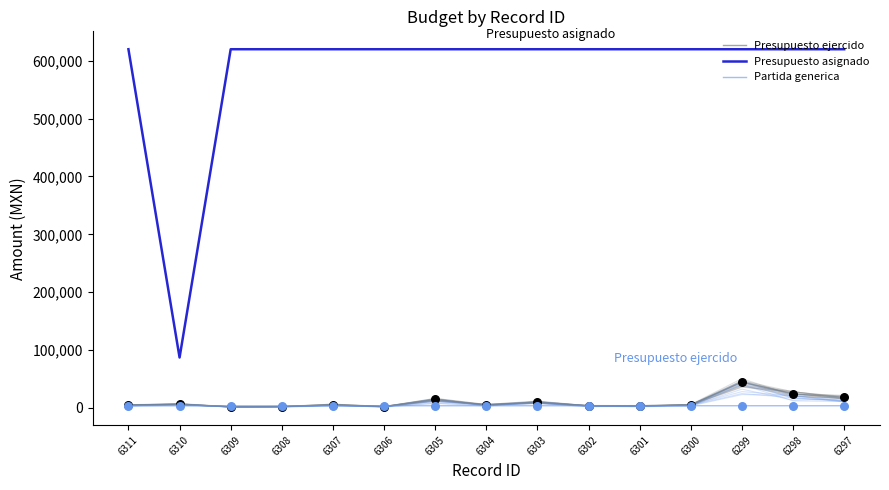

At which category is the sum across all series the highest?

6299